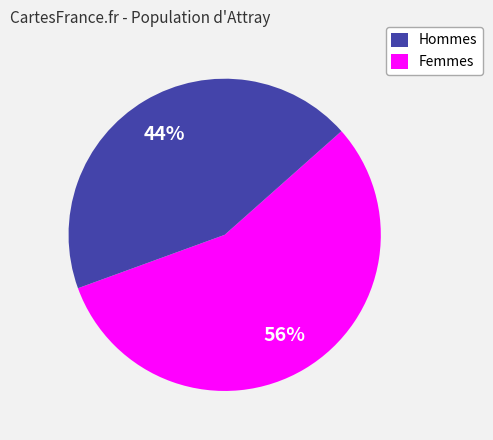

How many segments does this pie chart have?

2